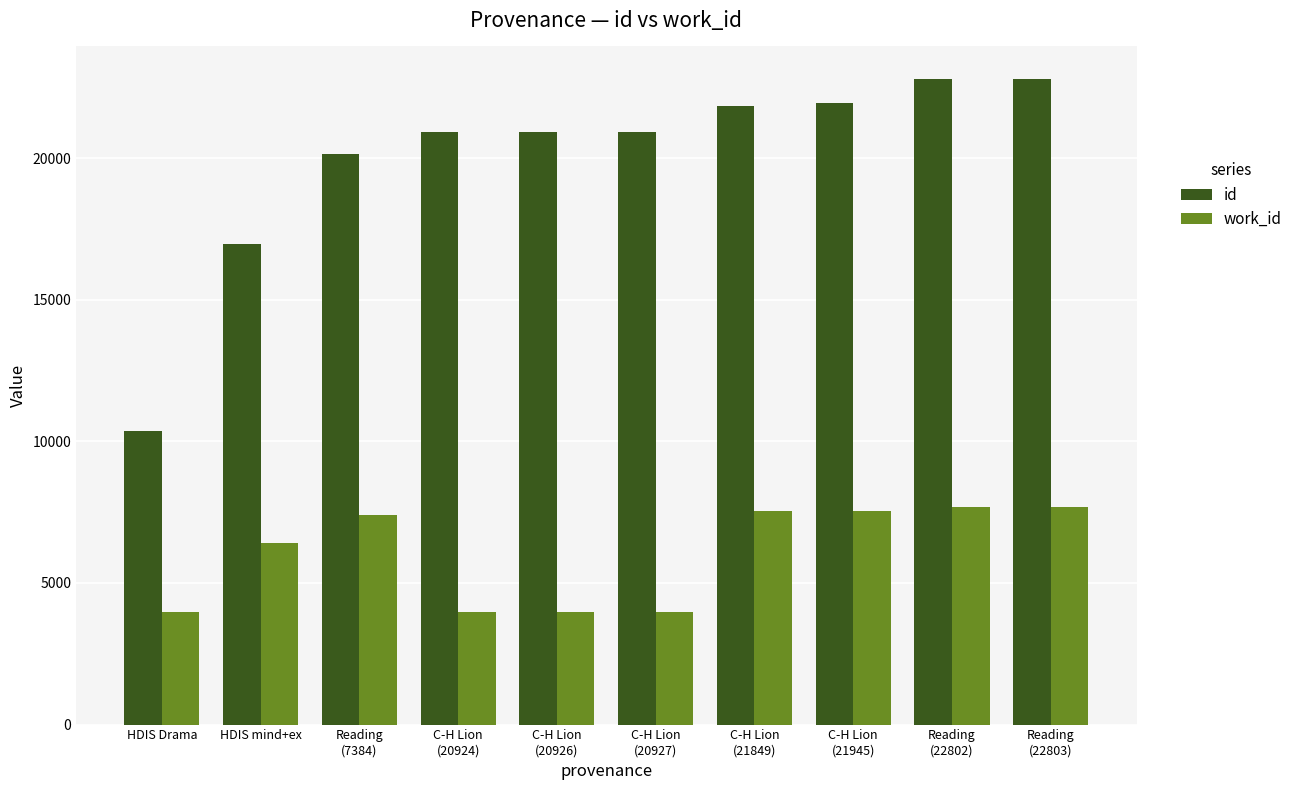

What are all the series names shown in the legend?

id, work_id